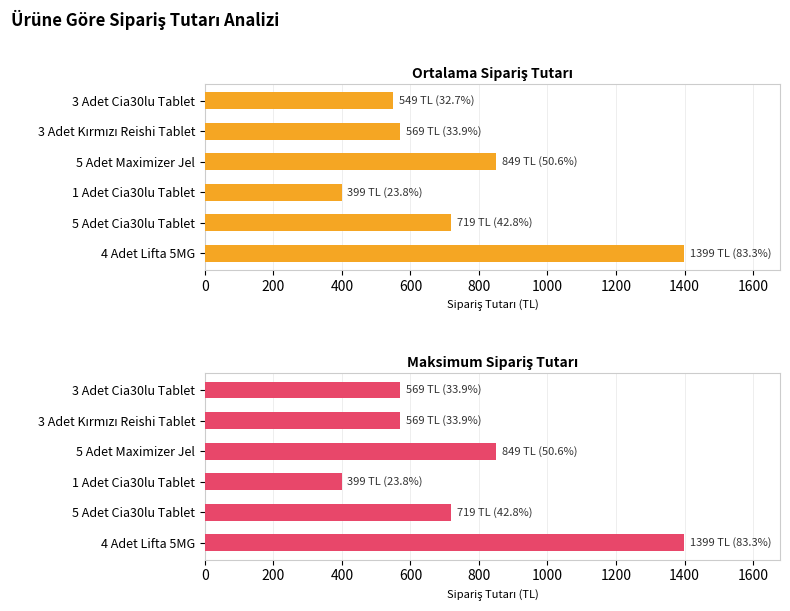

Between 3 Adet Kırmızı Reishi Tablet and 4 Adet Lifta 5MG, which series saw the biggest shift?

Ortalama Sipariş Tutarı